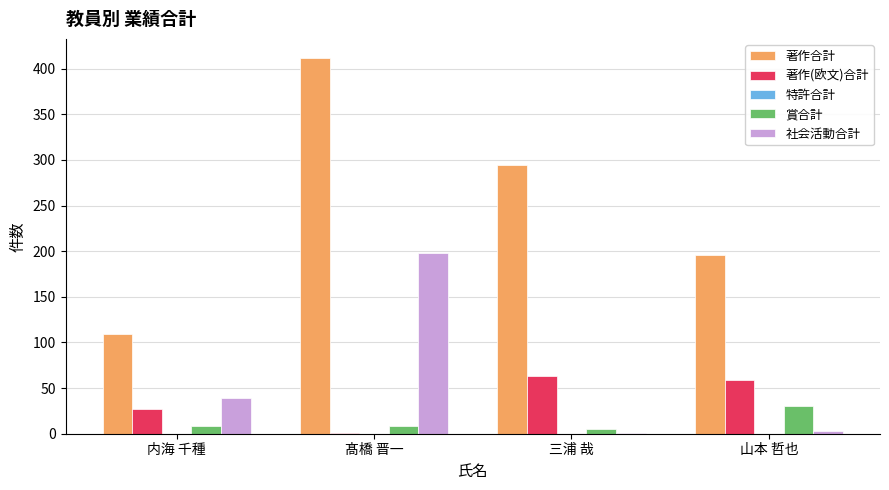

What is the greatest value displayed?

412